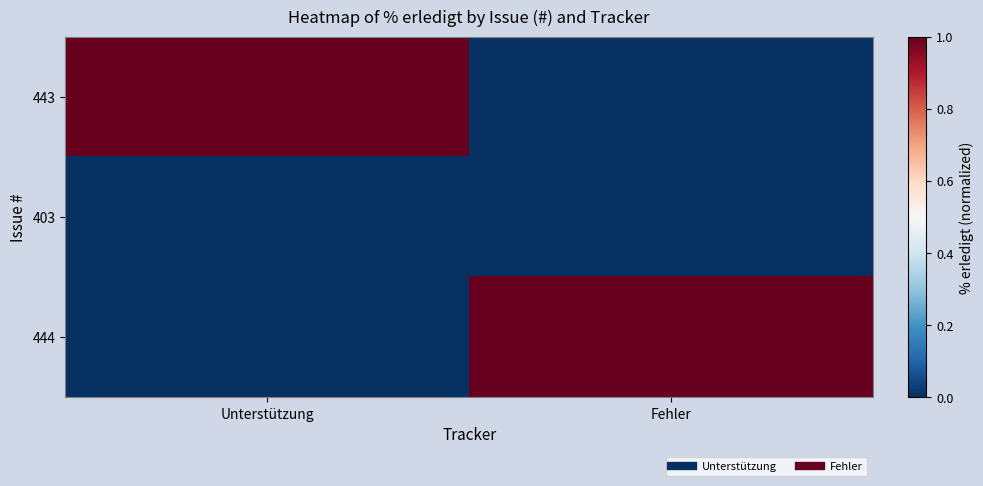

What is the spread (max minus min) of values at Unterstützung?

1